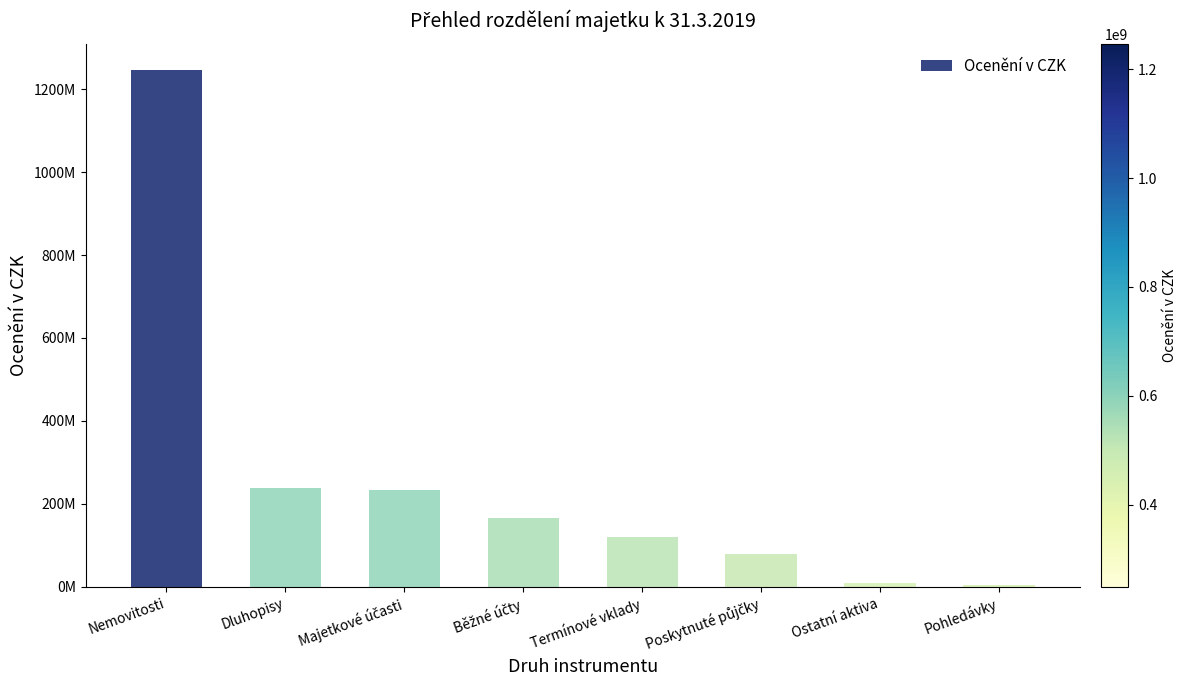

Reading left to right, extract all data points from this chart.

1245775890.0	237638083.3	234260939.4	167040461.9	120000000.0	78476138.0	10624328.4	5022988.6